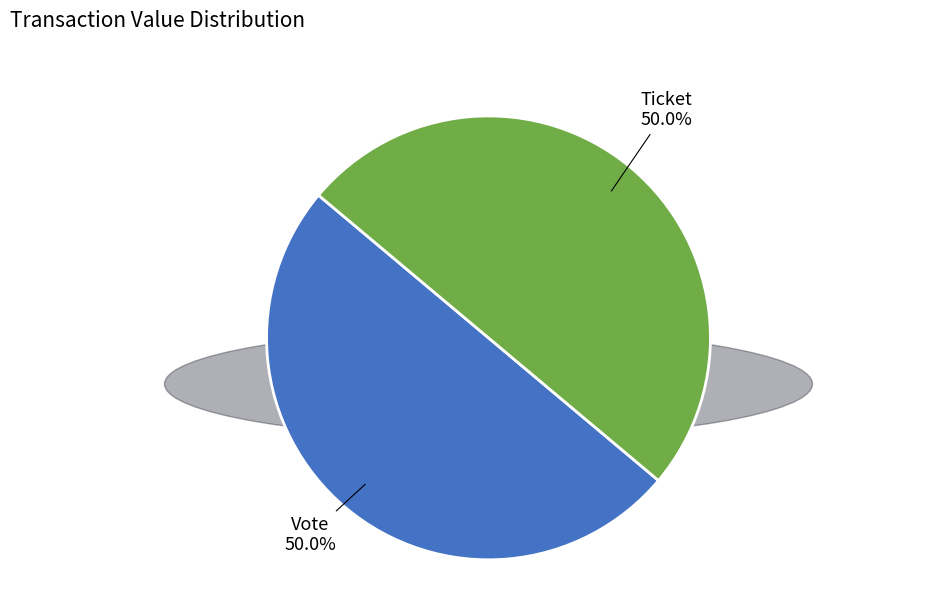

To the nearest percent, what is the average slice percentage?

50%